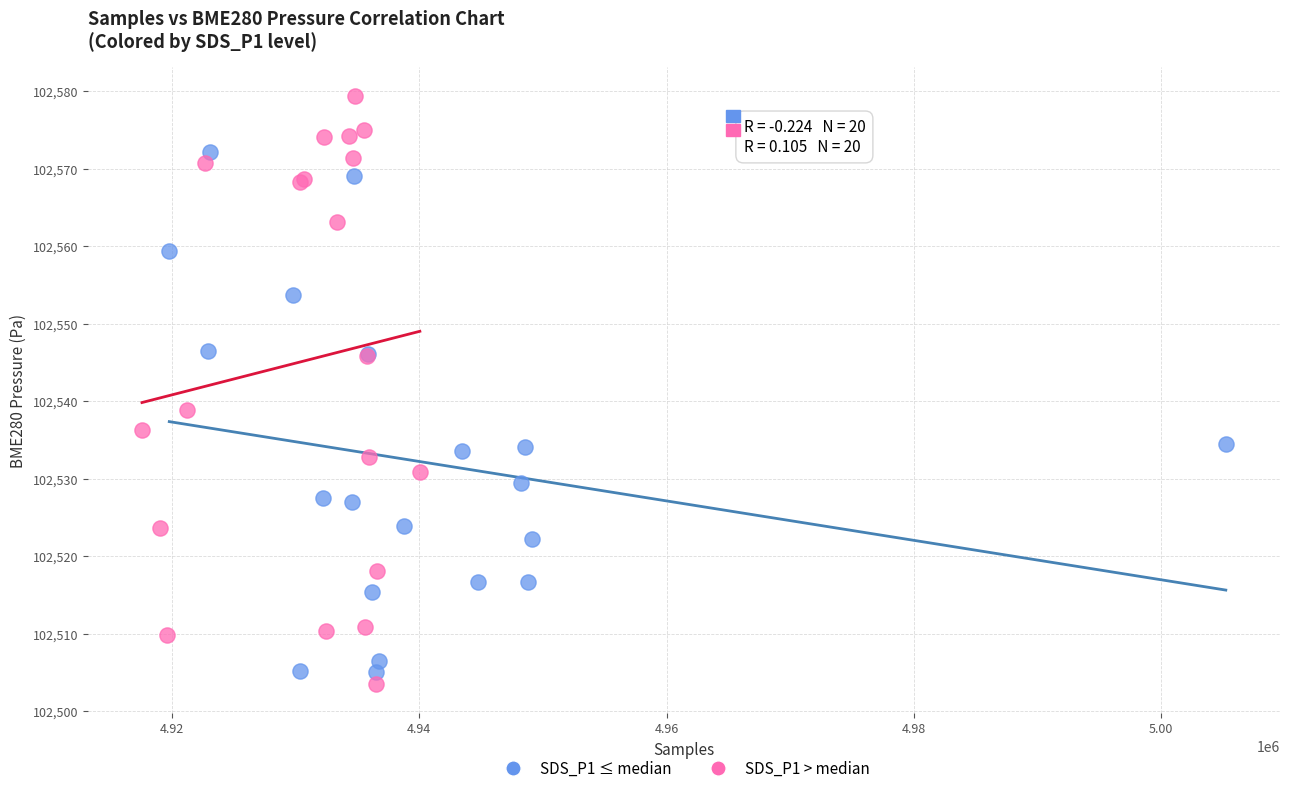

Which series contains the highest Y value?

SDS_P1 > median